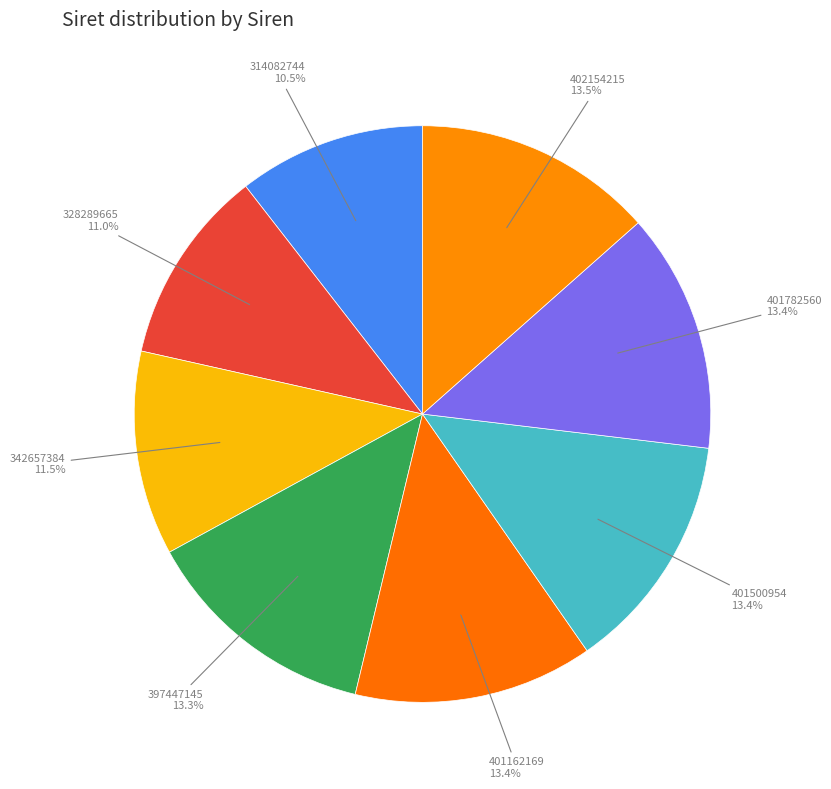

How many slices are in this pie chart?

8